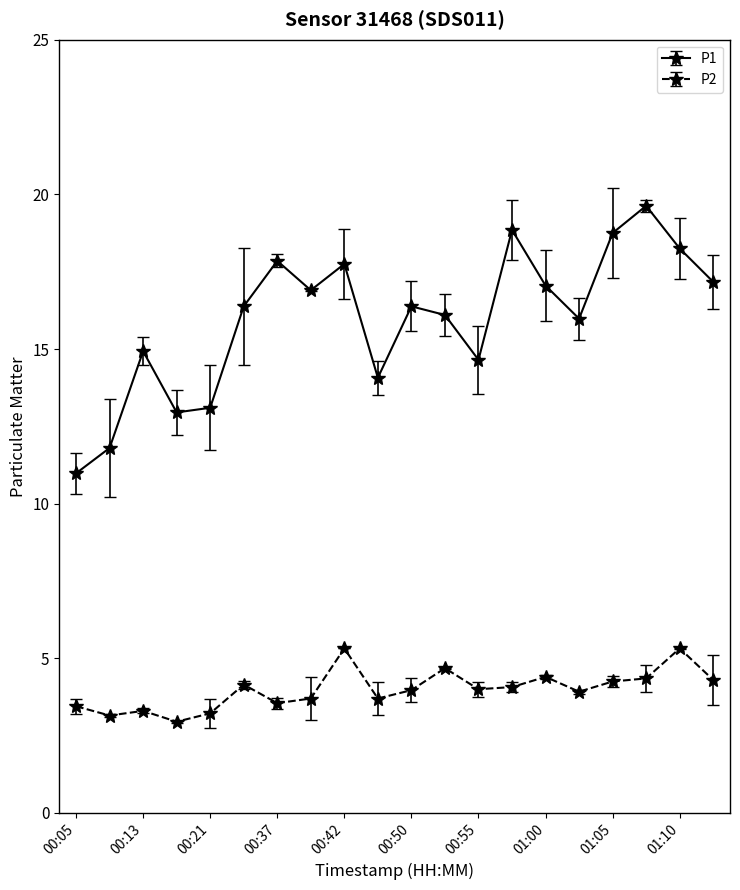

What is the value of the P1 point at the 9th from the left?

17.8